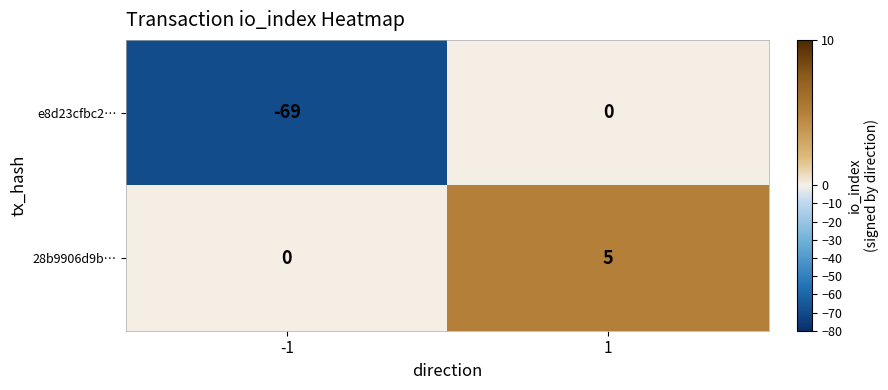

What is the total value across all series at 1?

5